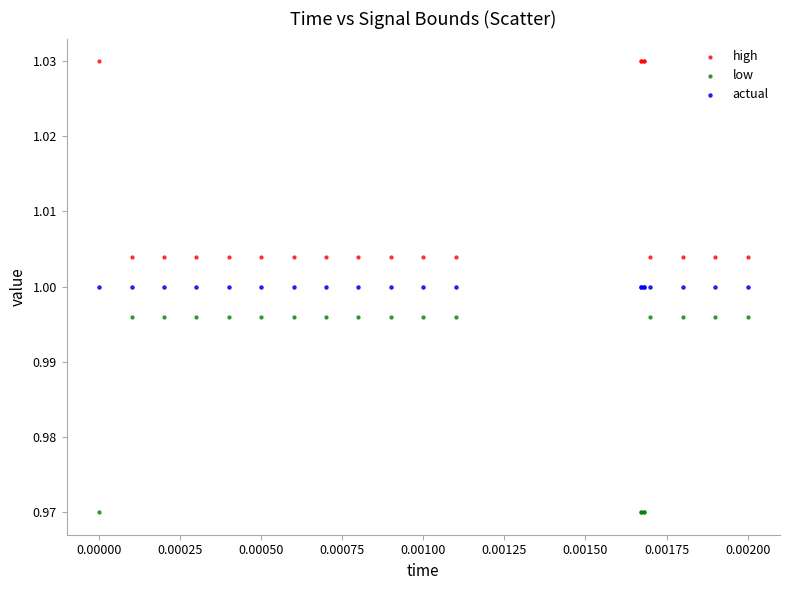

Which series reaches the minimum Y coordinate?

low